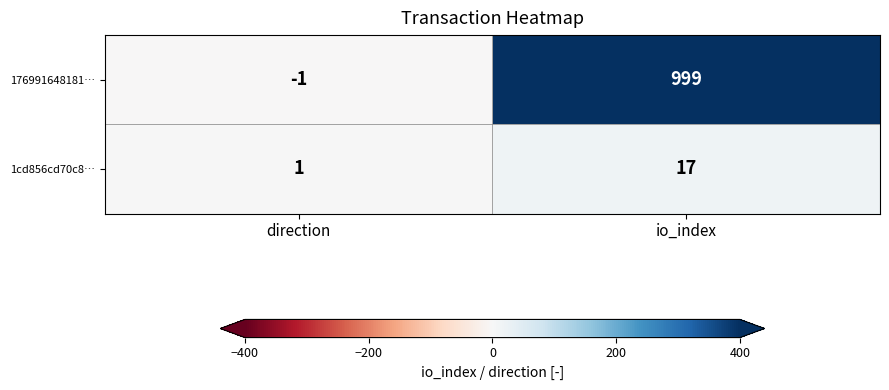

What is the difference between the highest and lowest values at direction?

2